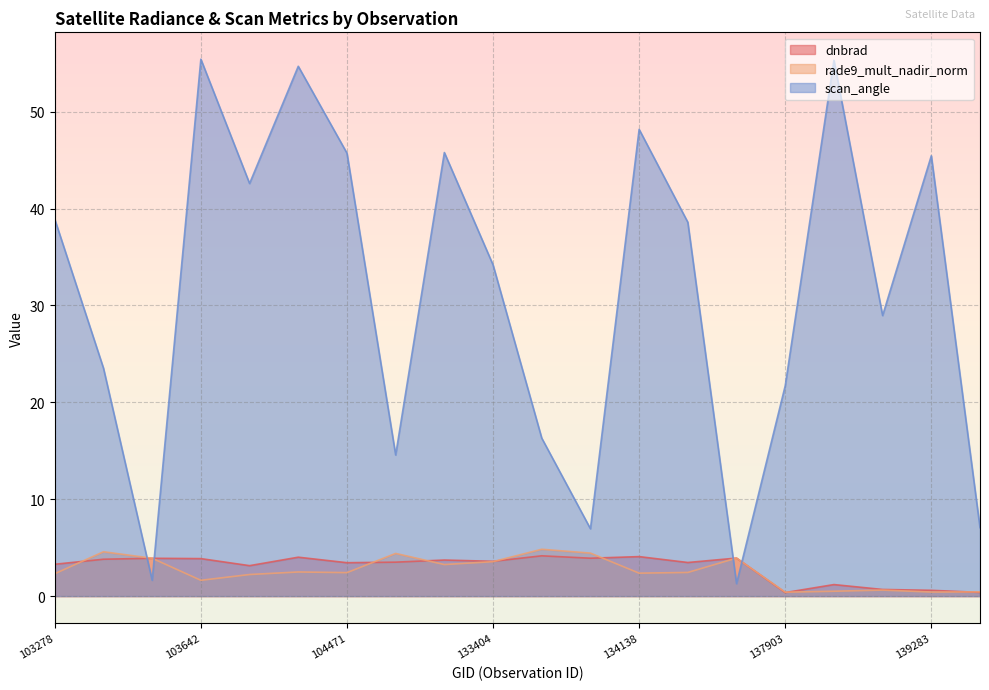

Reading left to right, list all the values displayed in this chart.

dnbrad: 103278=3.3	103396=3.8	103515=3.9	103642=3.9	103877=3.1	103988=4.0	104471=3.4	132847=3.5	133209=3.7	133404=3.6	133584=4.2	133762=3.9	134138=4.1	134322=3.5	134687=3.9	137903=0.4	137916=1.2	138492=0.7	139283=0.6	139866=0.4
rade9_mult_nadir_norm: 103278=2.3	103396=4.6	103515=3.9	103642=1.6	103877=2.2	103988=2.5	104471=2.4	132847=4.4	133209=3.3	133404=3.6	133584=4.8	133762=4.4	134138=2.4	134322=2.4	134687=3.9	137903=0.4	137916=0.5	138492=0.6	139283=0.4	139866=0.4
scan_angle: 103278=38.9	103396=23.5	103515=1.6	103642=55.4	103877=42.6	103988=54.7	104471=45.7	132847=14.6	133209=45.8	133404=34.2	133584=16.3	133762=6.9	134138=48.2	134322=38.6	134687=1.3	137903=21.7	137916=55.3	138492=29.0	139283=45.4	139866=7.1